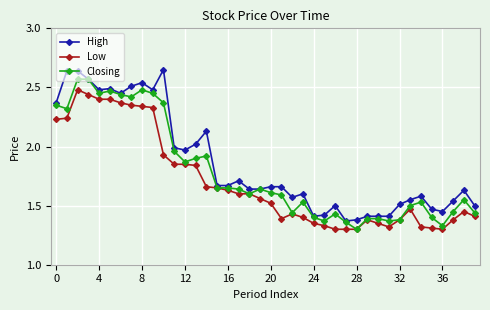

True or false: High has more than 1 interior local peaks.

True